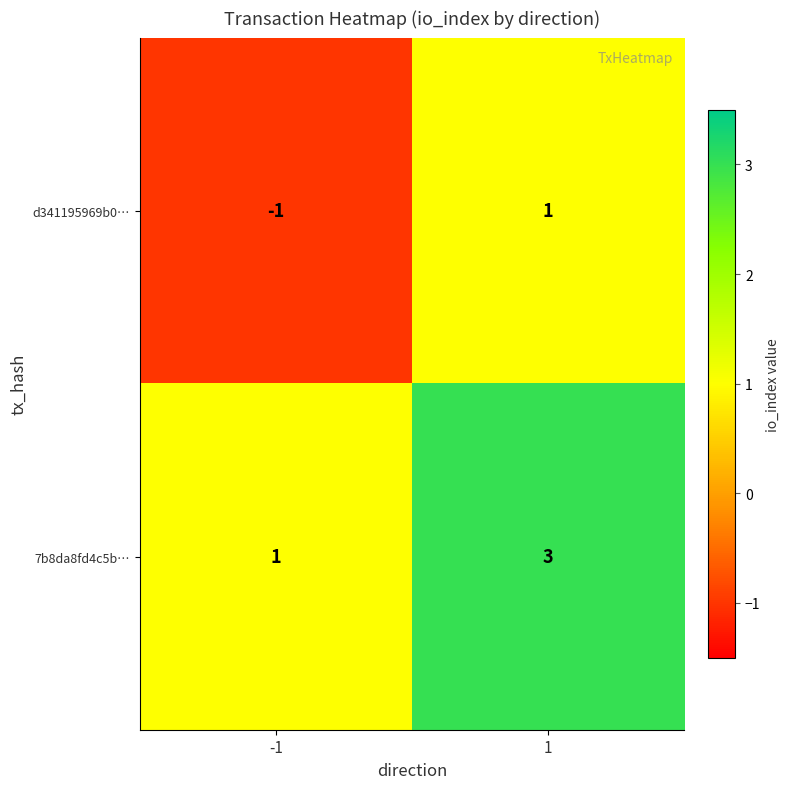

Rank the series at 1 from highest to lowest value.

7b8da8fd4c5b…, d341195969b0…